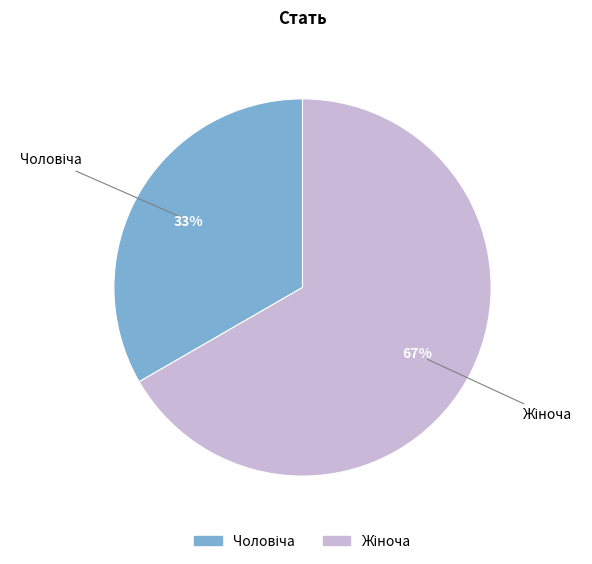

Count the number of slices in the pie.

2